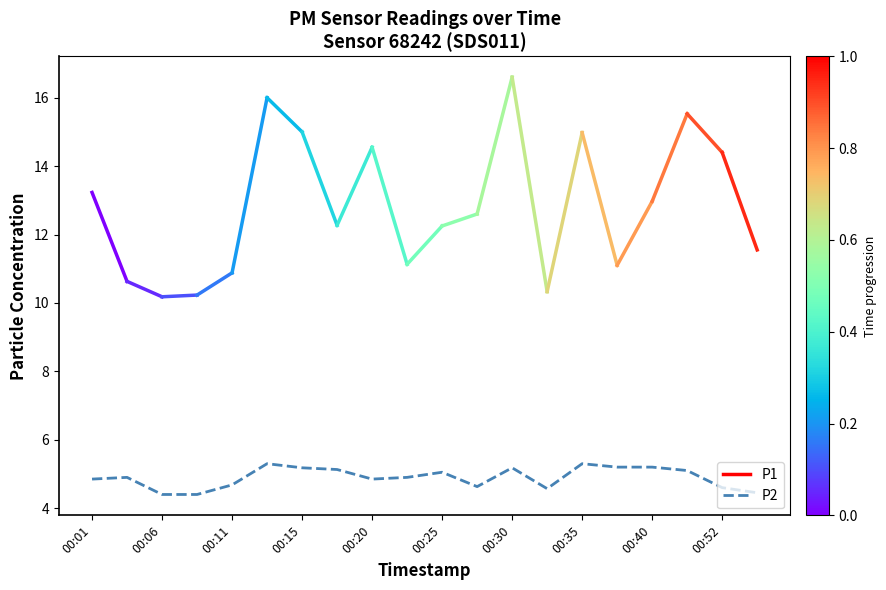

What is the greatest value displayed?

5.3